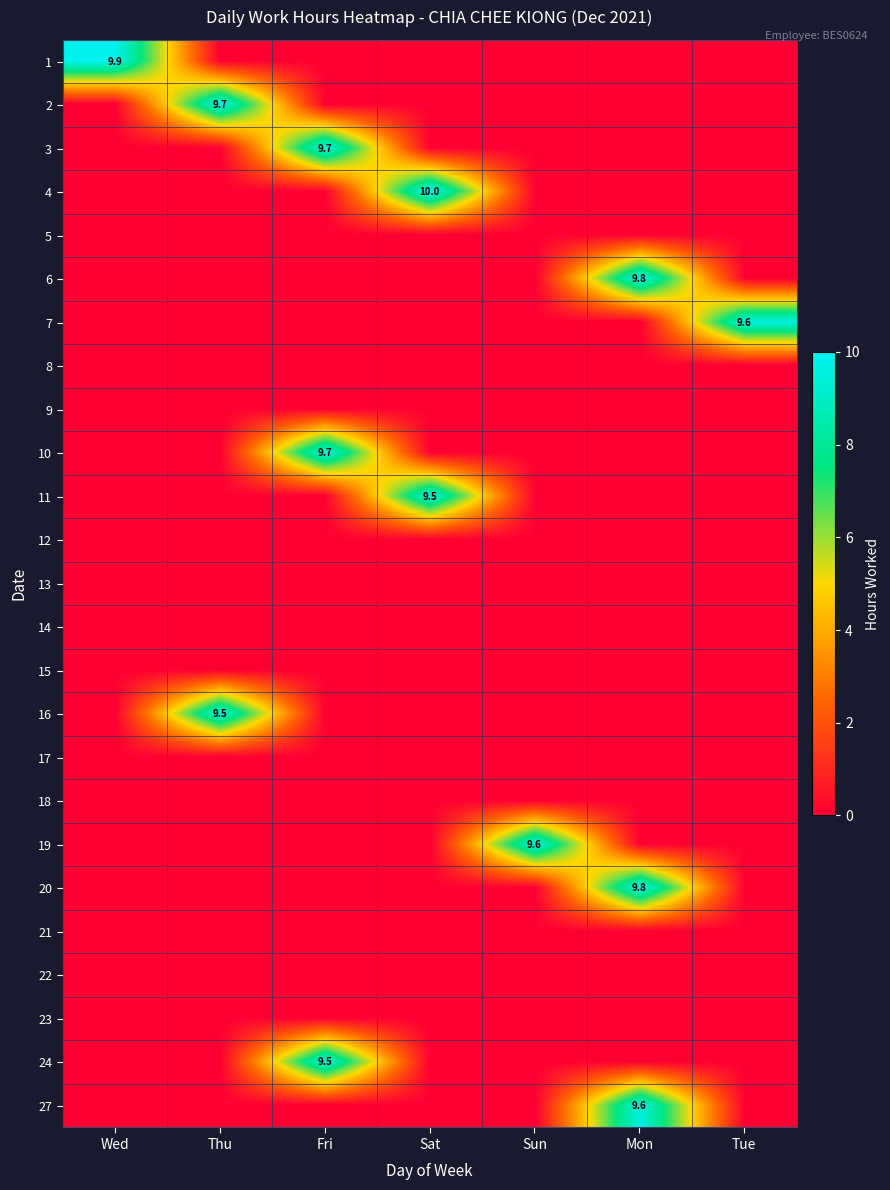

How many series are shown in this chart?

25